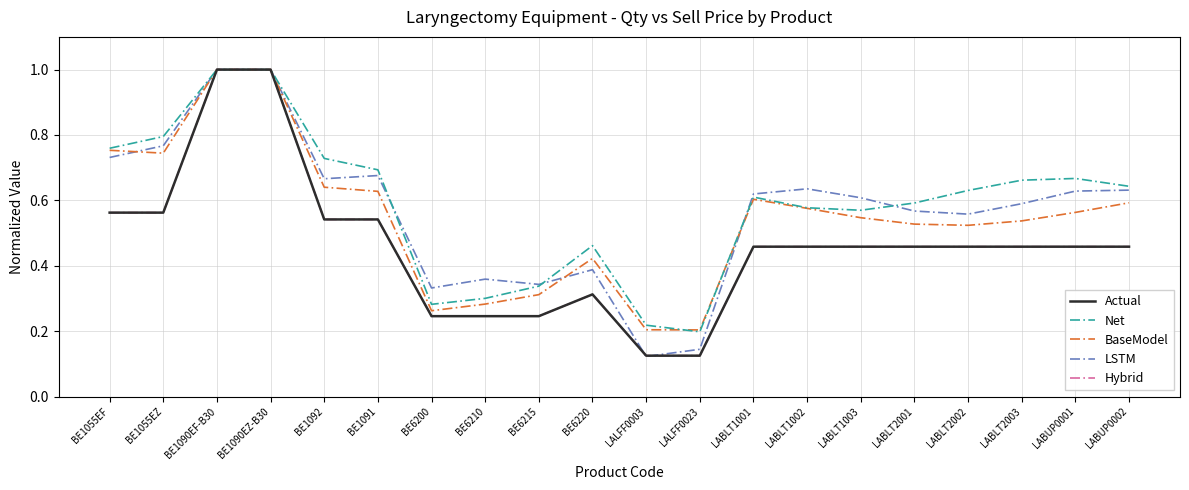

Where is Hybrid nearest to the value 0?

LALFF0003